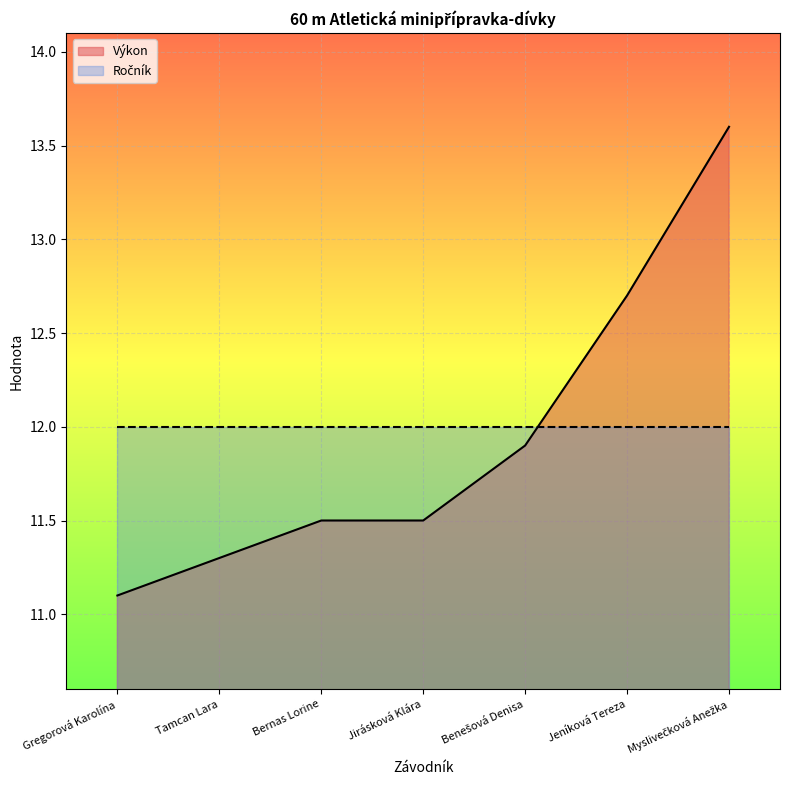

Rank the categories by value from highest to lowest.

Myslivečková Anežka, Jeníková Tereza, Benešová Denisa, Bernas Lorine, Jirásková Klára, Tamcan Lara, Gregorová Karolína